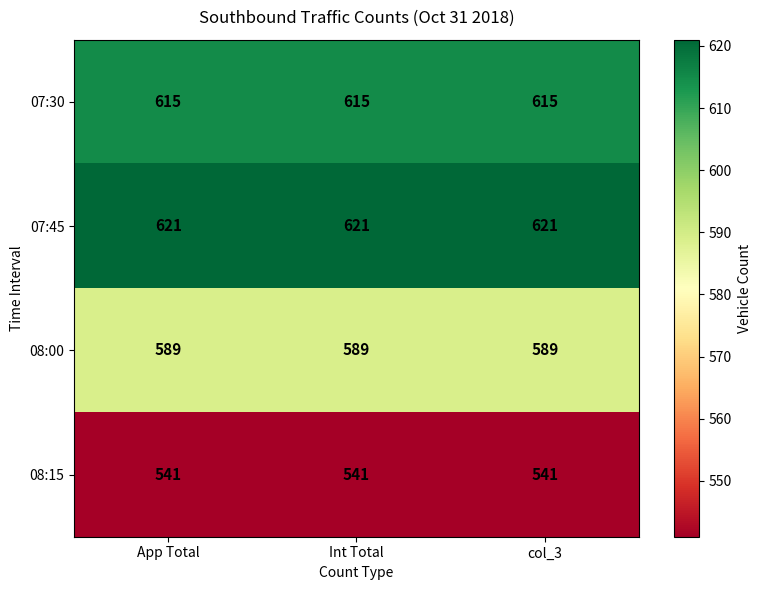

Read the 07:45 value at App Total.

621